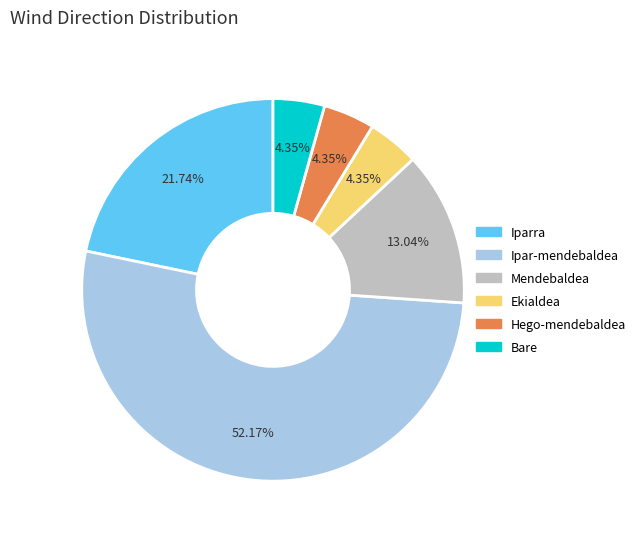

Which slice is the largest?

Ipar-mendebaldea